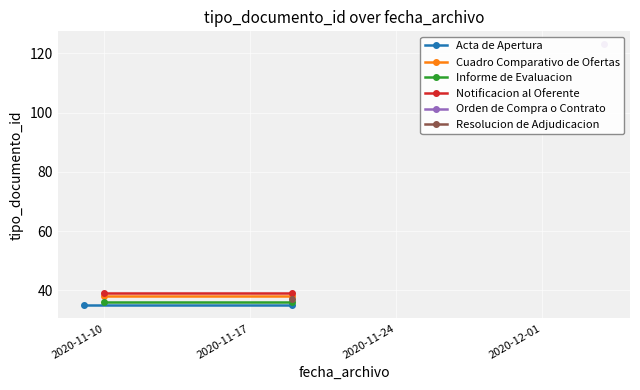

Rank the categories by Cuadro Comparativo de Ofertas value from lowest to highest.

2020-11-10, 2020-11-17